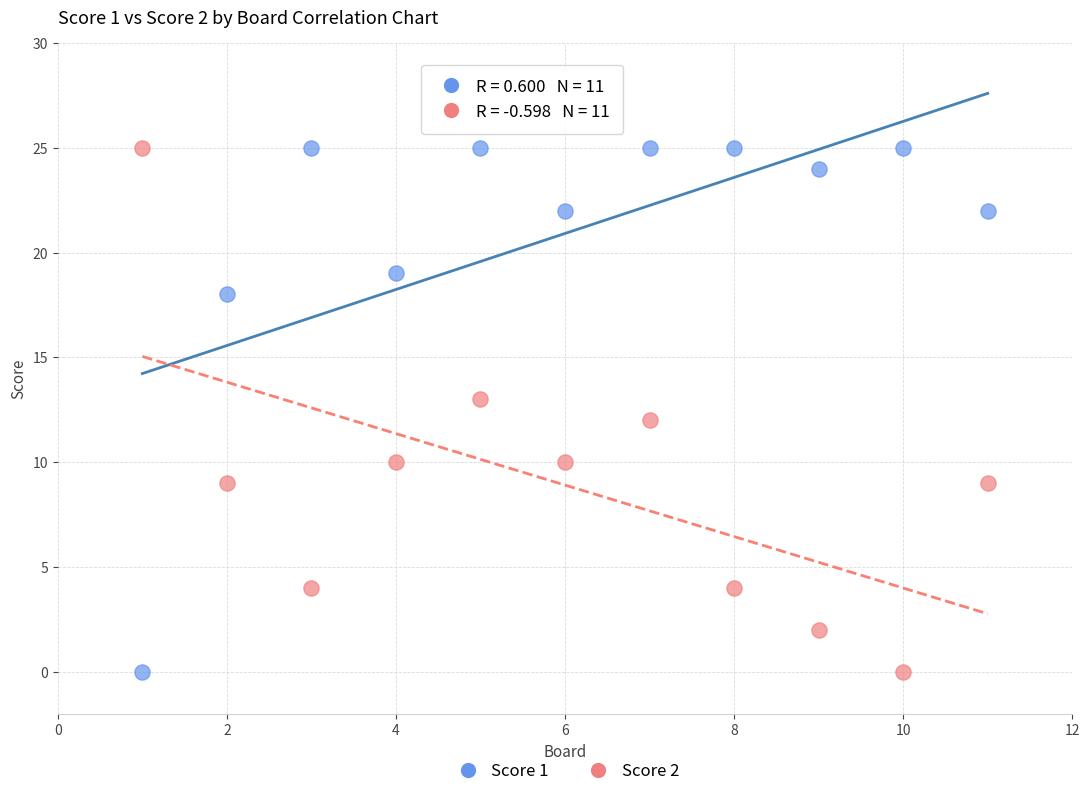

What is the X range (max minus min) for the scatter plot?

10